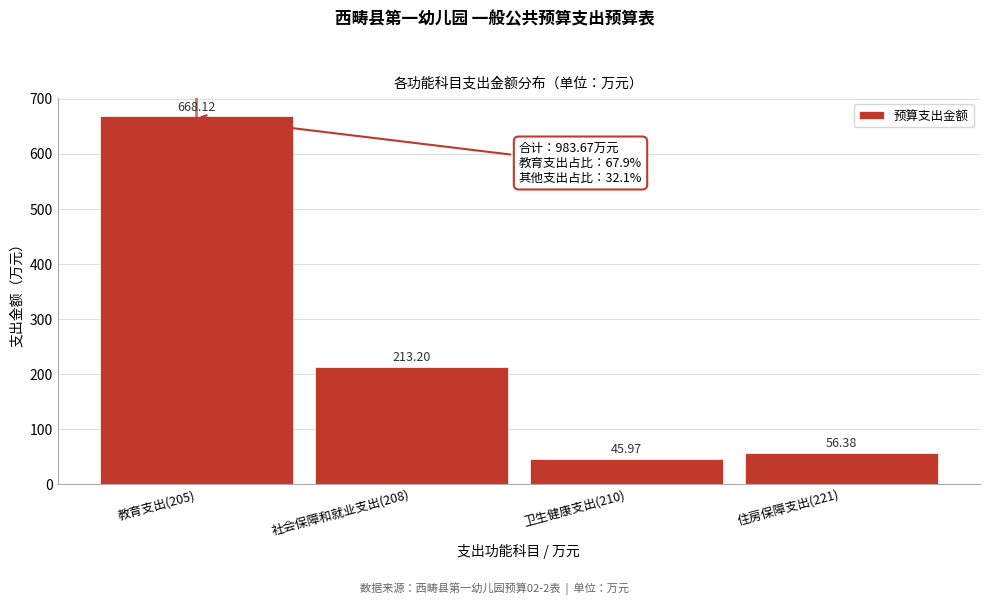

What is the difference between the maximum and minimum values?

622.1